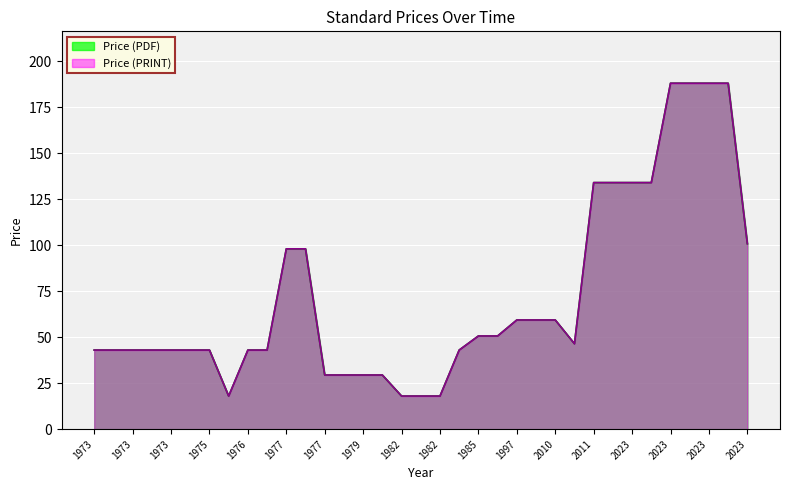

What is the smallest value displayed?

18.0